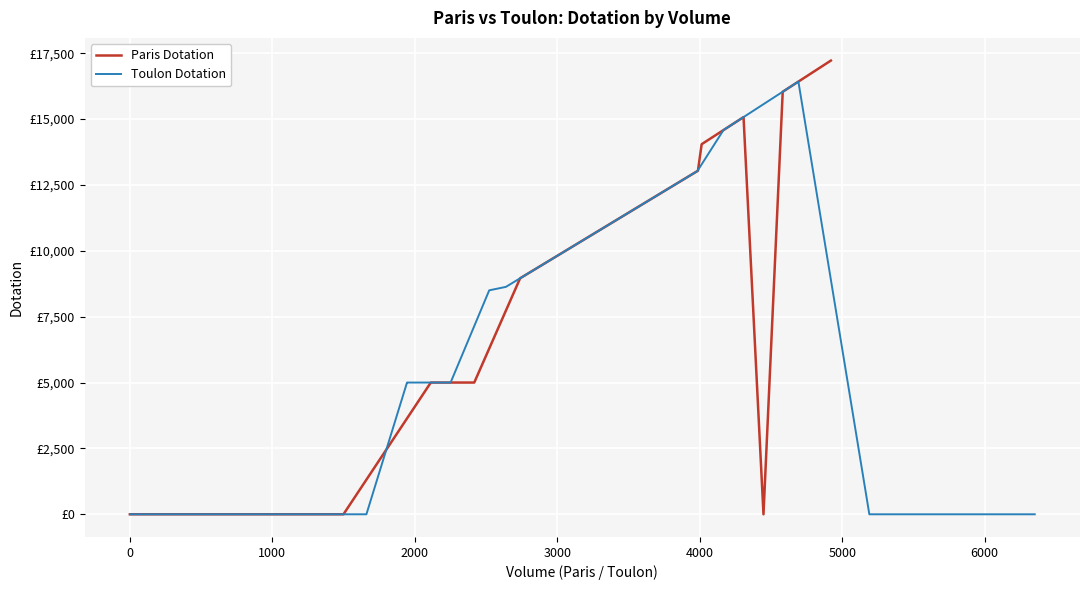

Which series has the largest range (max minus min)?

Paris Dotation